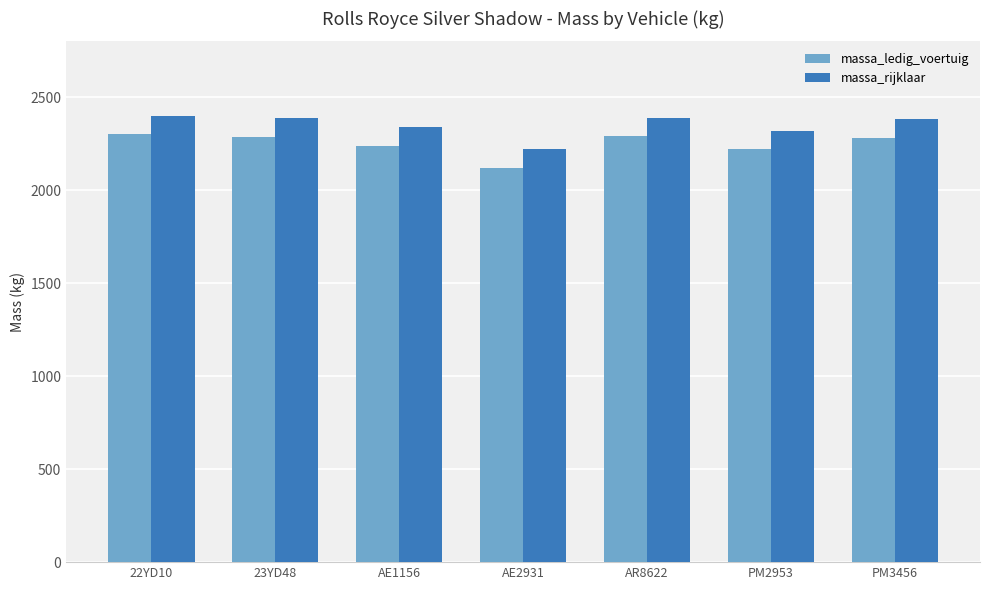

What position from the left is AR8622?

5